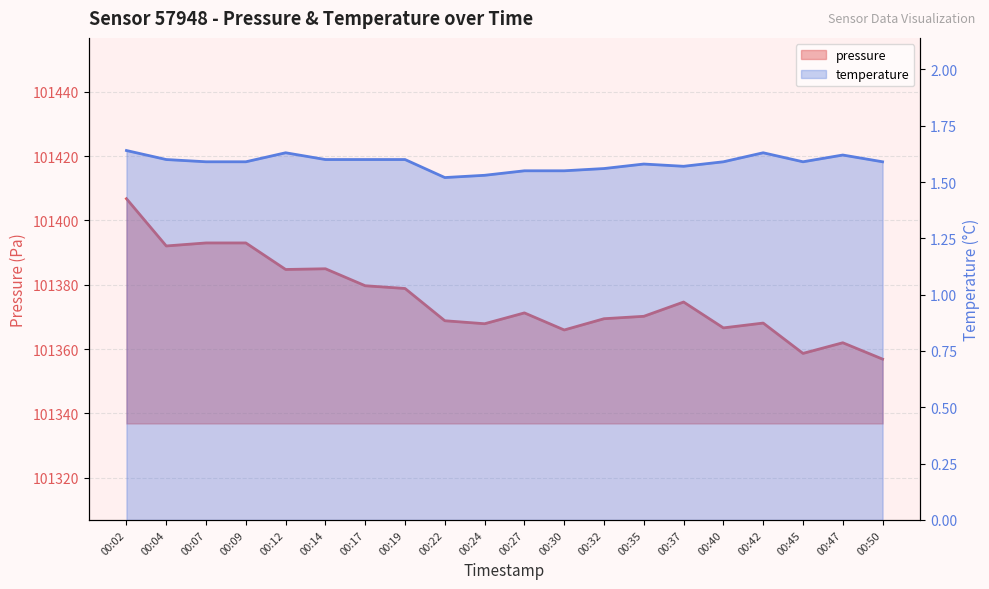

What is the difference between the second highest and minimum values in the temperature series?

0.1